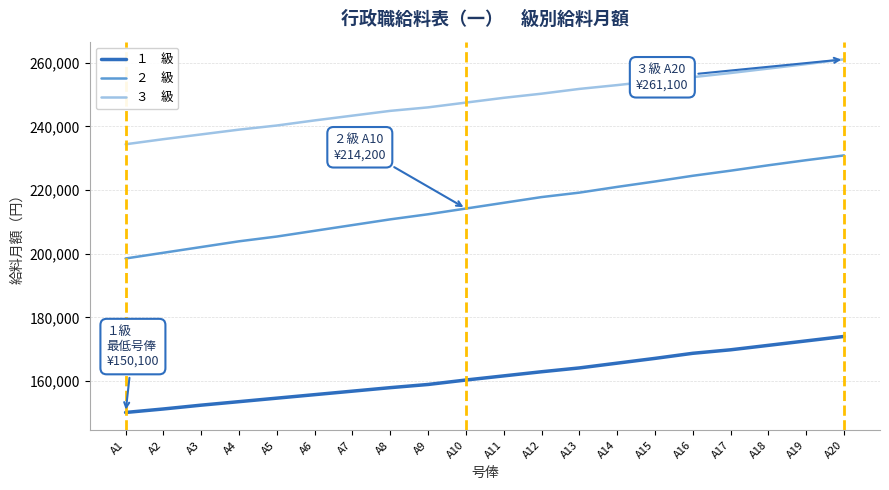

What is the spread (max minus min) of values at A7?

86600